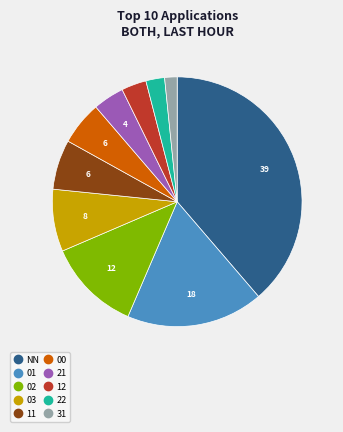

Which slice is the largest?

NN